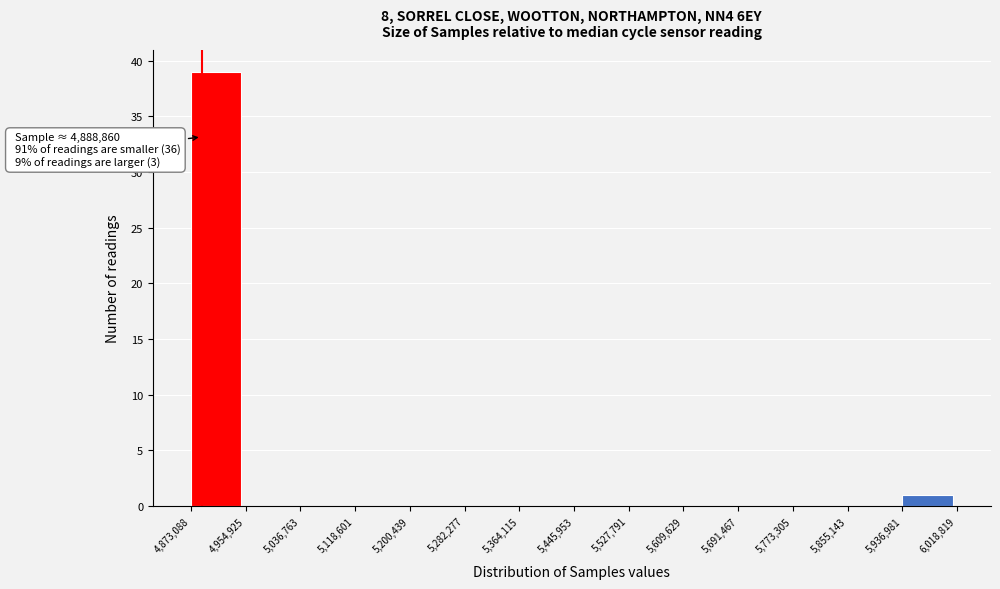

Over which range of the x-axis is the bar tallest?

4,873,088 to 4,954,925